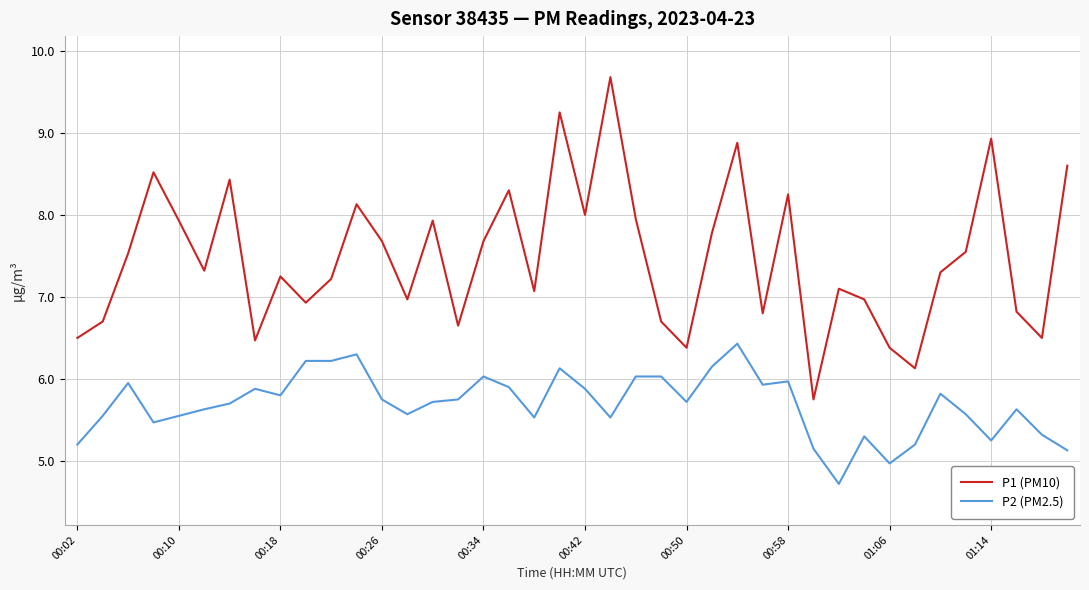

Which series has the widest spread of values?

P1 (PM10)